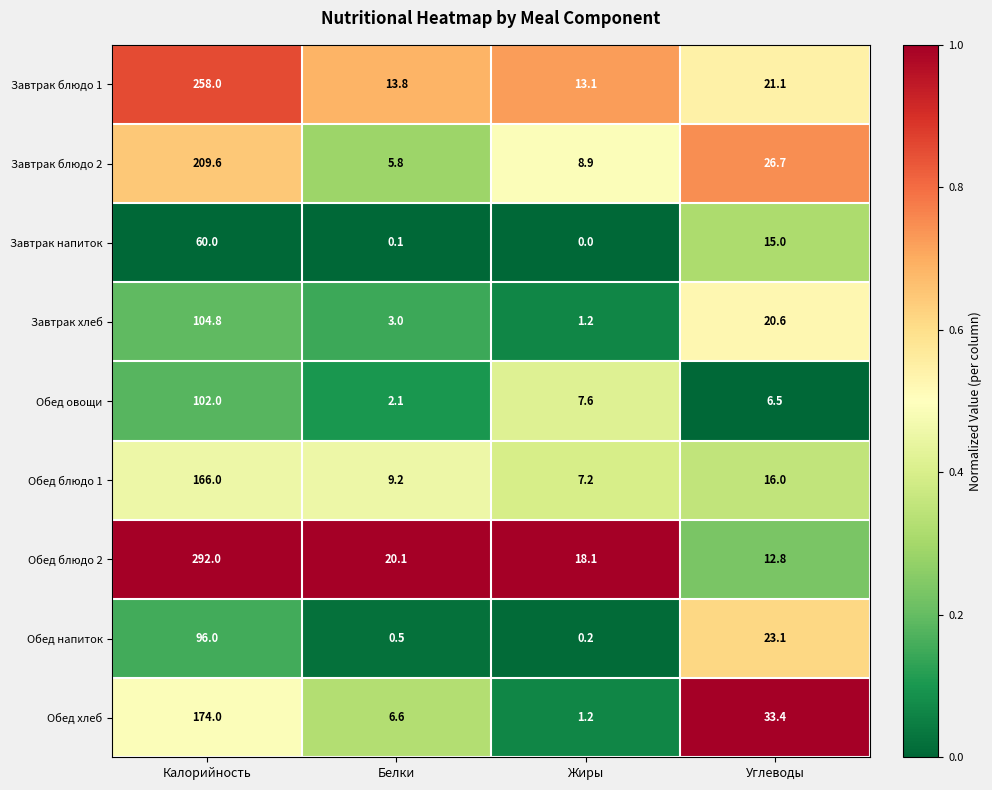

Which series has the largest total across all categories?

Обед блюдо 2